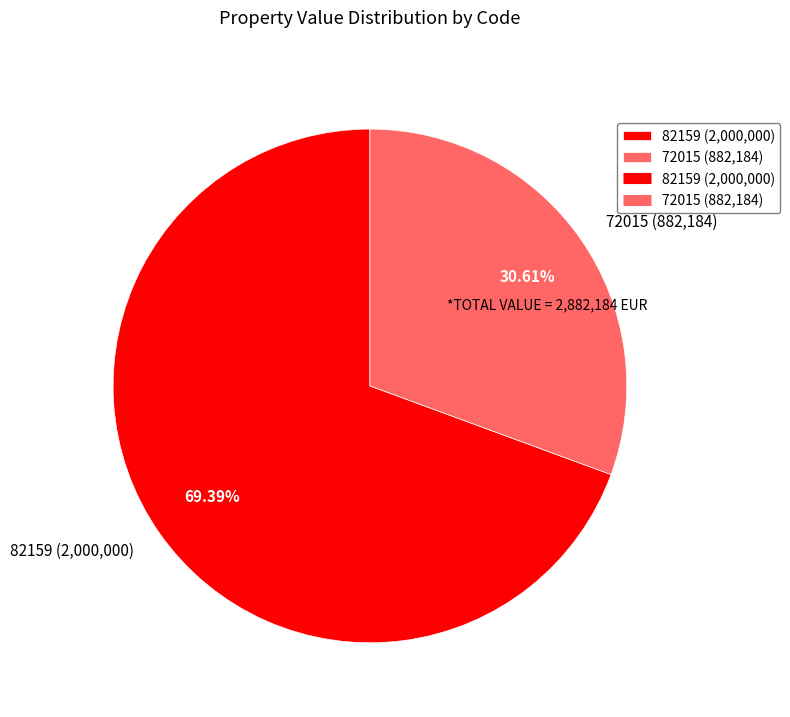

Count the number of slices in the pie.

2